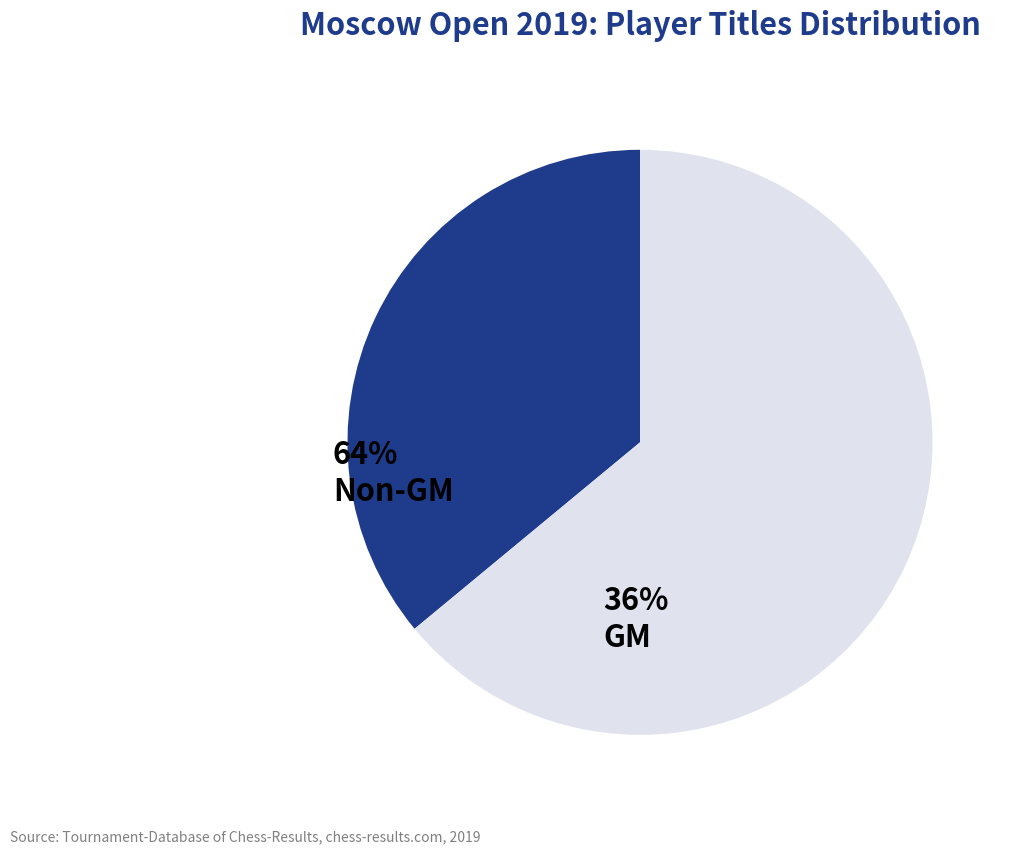

Is there any slice that represents more than half of the pie?

Yes